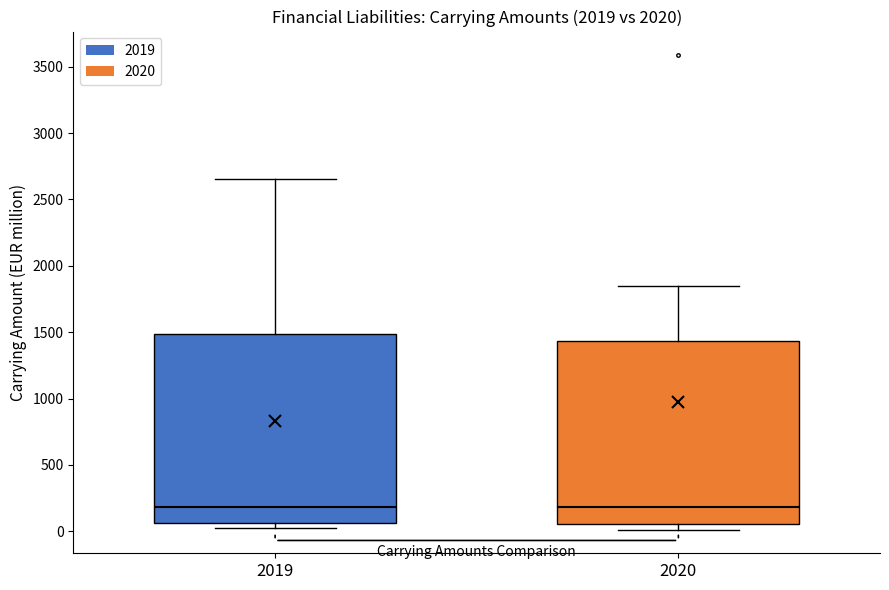

Reading left to right, read every box against the y-axis: the position of its median line, the range the box covers, and the ends of its whiskers. The values are not printed on the chart, so give them approximately, as read against the axis.

2019: median 200, box 50 to 1500, whiskers 50 (just below the box's lower edge) to 2650
2020: median 200, box 50 to 1450, whiskers 0 to 1850